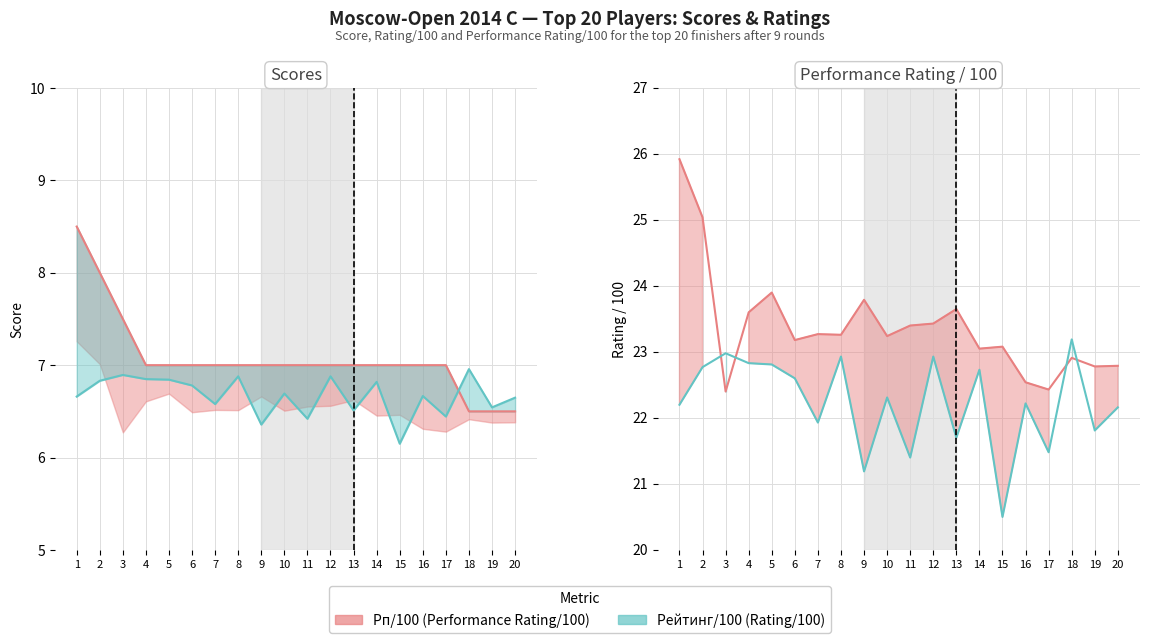

Reading right to left, what are all the values shown in this chart?

Очки (Scores): 20=6.5	19=6.5	18=6.5	17=7.0	16=7.0	15=7.0	14=7.0	13=7.0	12=7.0	11=7.0	10=7.0	9=7.0	8=7.0	7=7.0	6=7.0	5=7.0	4=7.0	3=7.5	2=8.0	1=8.5
Рейтинг/100 (Rating/100): 20=6.6	19=6.5	18=7.0	17=6.4	16=6.7	15=6.1	14=6.8	13=6.5	12=6.9	11=6.4	10=6.7	9=6.4	8=6.9	7=6.6	6=6.8	5=6.8	4=6.8	3=6.9	2=6.8	1=6.7
Рп/100 (Rp/100): 20=22.8	19=22.8	18=22.9	17=22.4	16=22.5	15=23.1	14=23.1	13=23.6	12=23.4	11=23.4	10=23.2	9=23.8	8=23.3	7=23.3	6=23.2	5=23.9	4=23.6	3=22.4	2=25.0	1=25.9